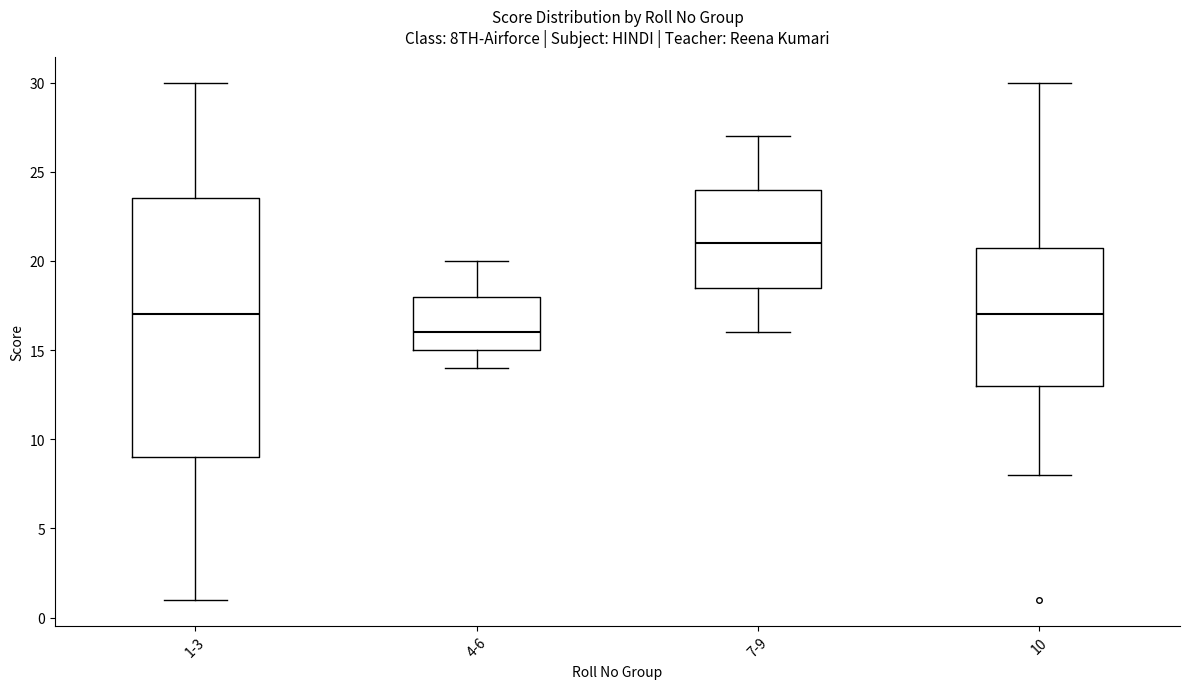

Comparing the boxes themselves (not the whiskers), which one is the tallest?

1-3